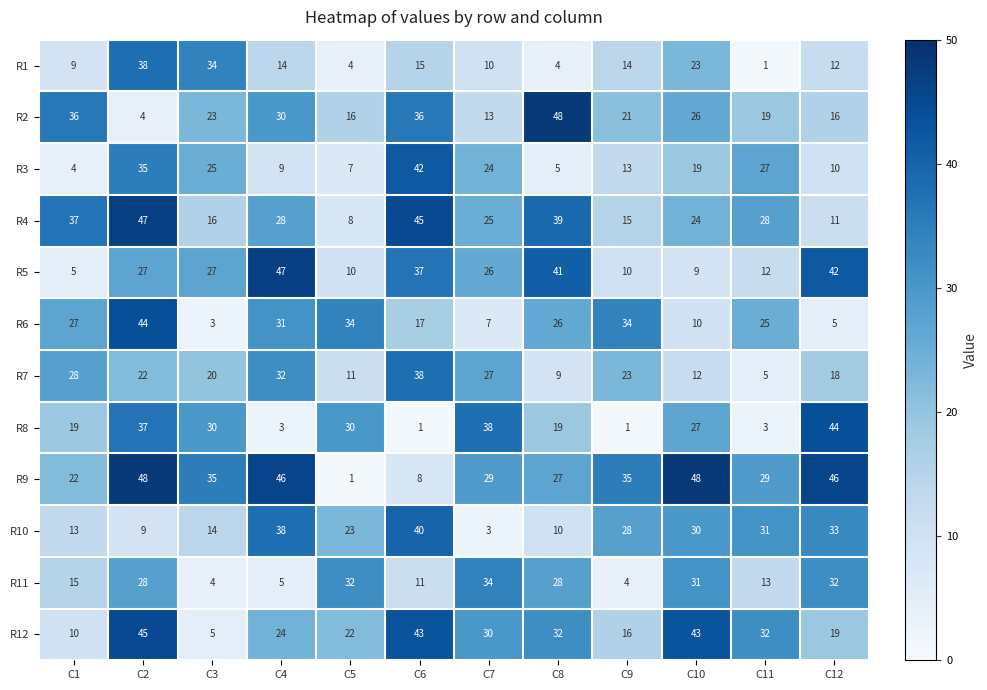

At which label does R3 first exceed 19?

C2